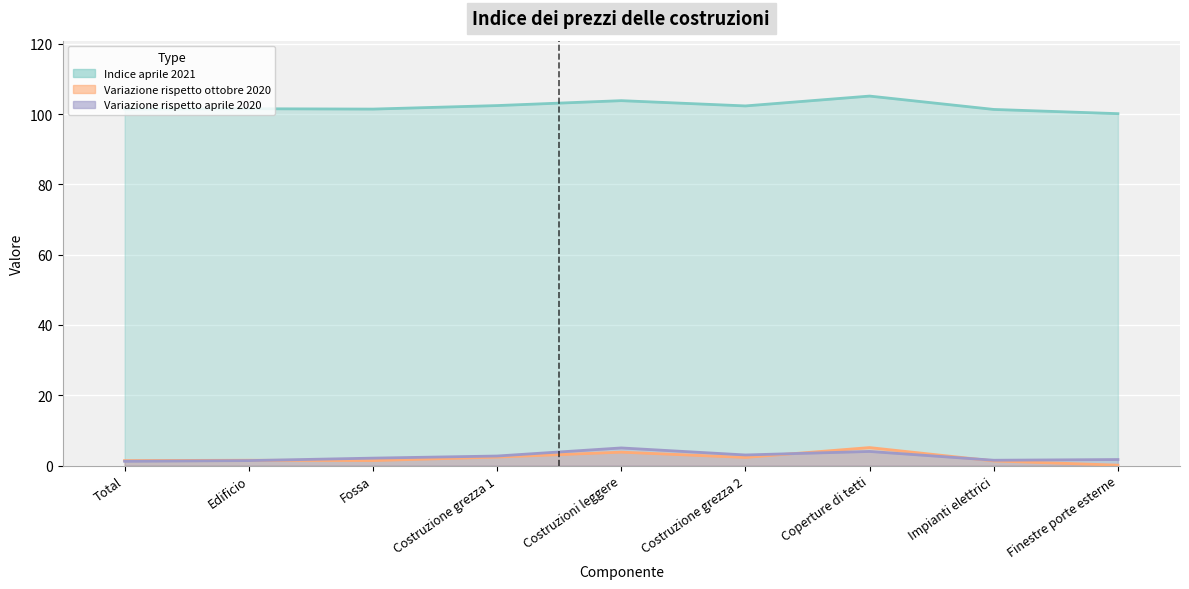

True or false: Variazione rispetto aprile 2020 has a value of 6.4 at Coperture di tetti.

False